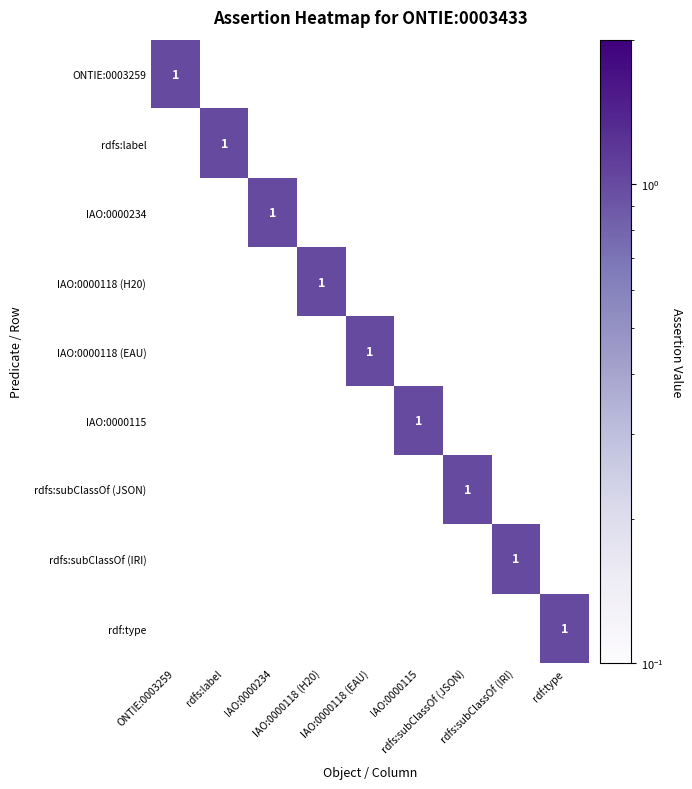

Rank the series by their maximum value, from highest to lowest.

ONTIE:0003259, rdfs:label, IAO:0000234, IAO:0000118 (H20), IAO:0000118 (EAU), IAO:0000115, rdfs:subClassOf (JSON), rdfs:subClassOf (IRI), rdf:type